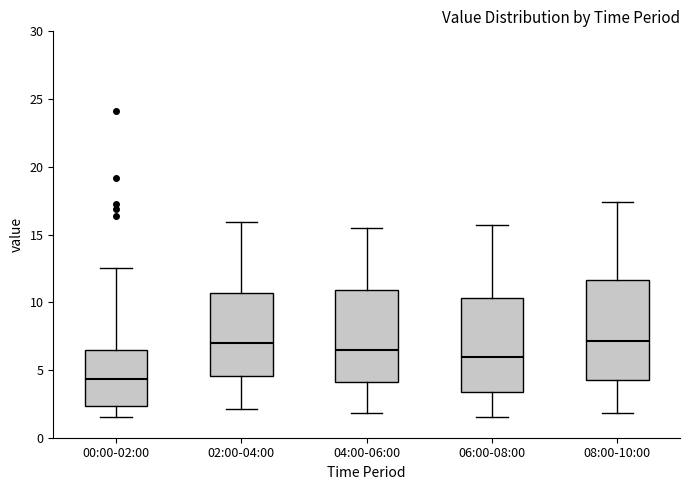

Where does the median line of the box for 04:00-06:00 sit on the y-axis? The values are not printed on the chart, so give them approximately, as read against the axis.

6.5